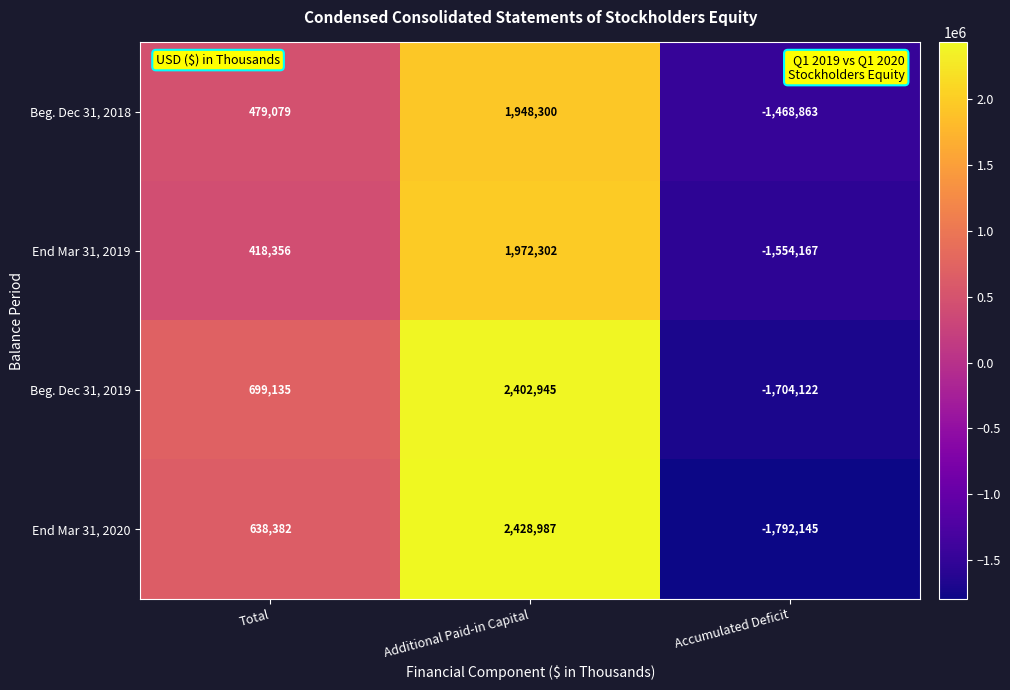

What is the approximate value of Beg. Dec 31, 2019 at Accumulated Deficit?

-1704122